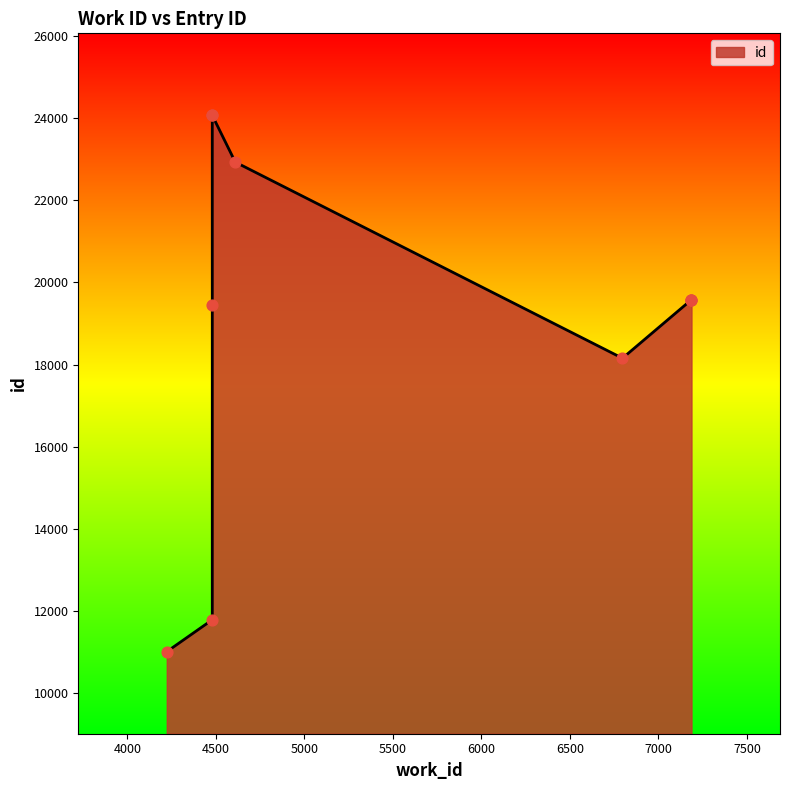

Approximately how many times larger is the value at 4223 compared to 7187?

0.6